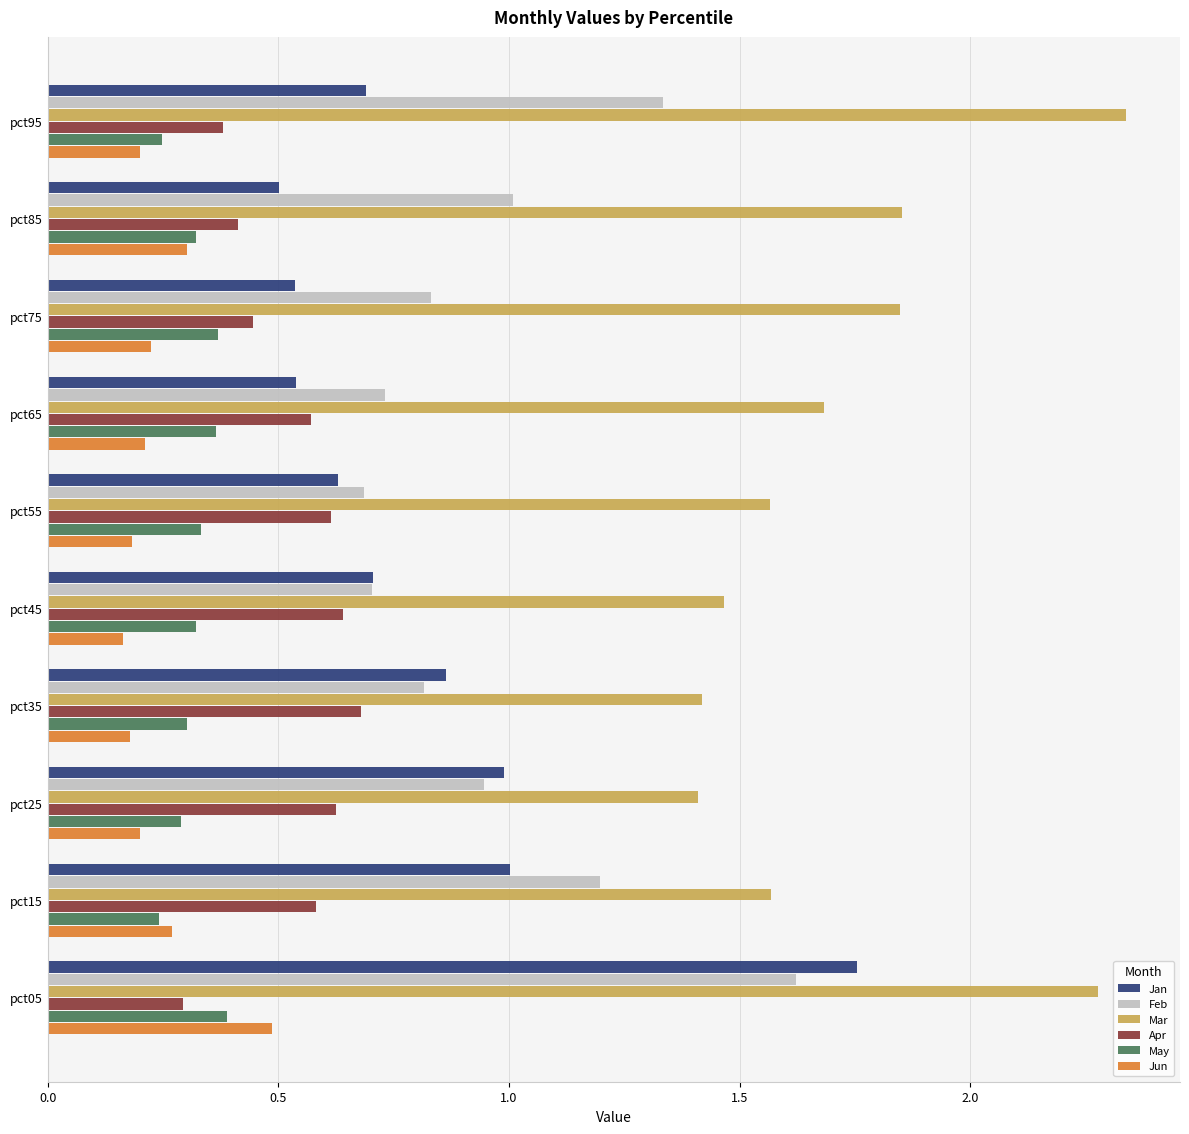

At which label does Jun reach its peak?

pct05